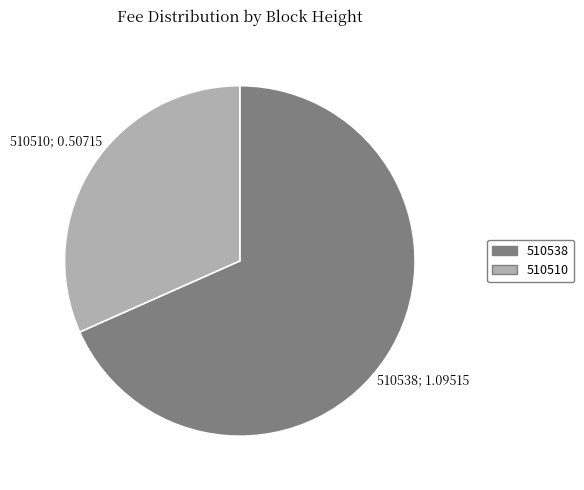

How many segments does this pie chart have?

2